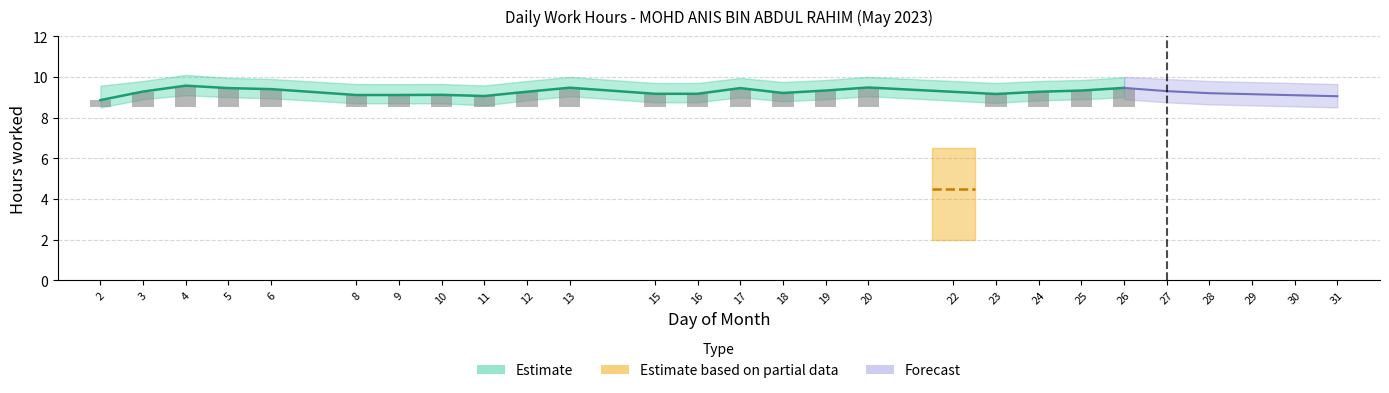

What is the difference between the Low_upper values at 12 and 15?

0.1